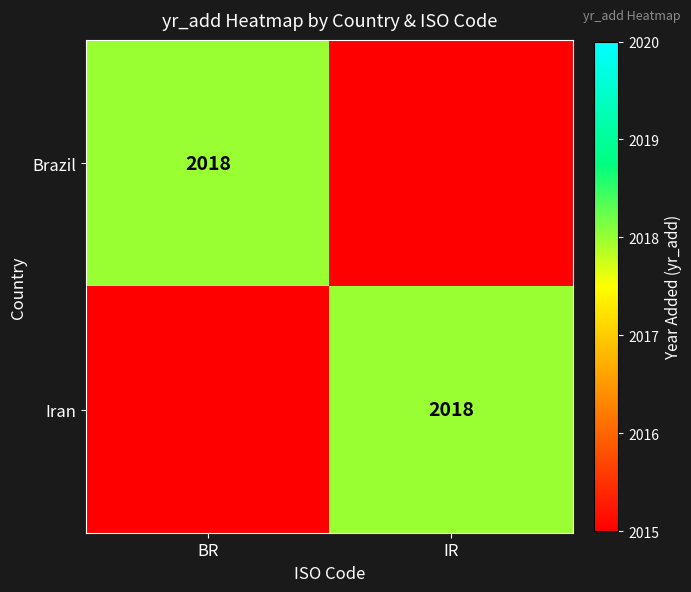

The value of Brazil at BR is 2018. True or false?

True